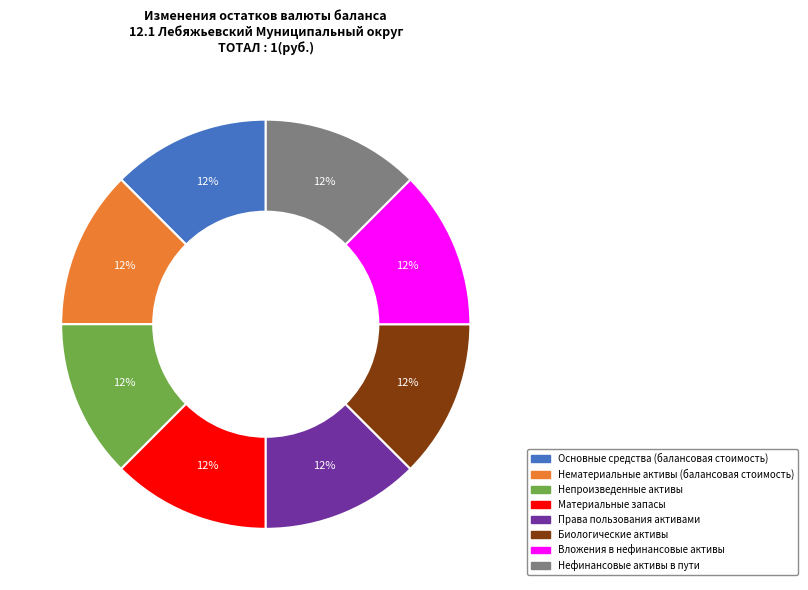

Does any single category account for the majority?

No